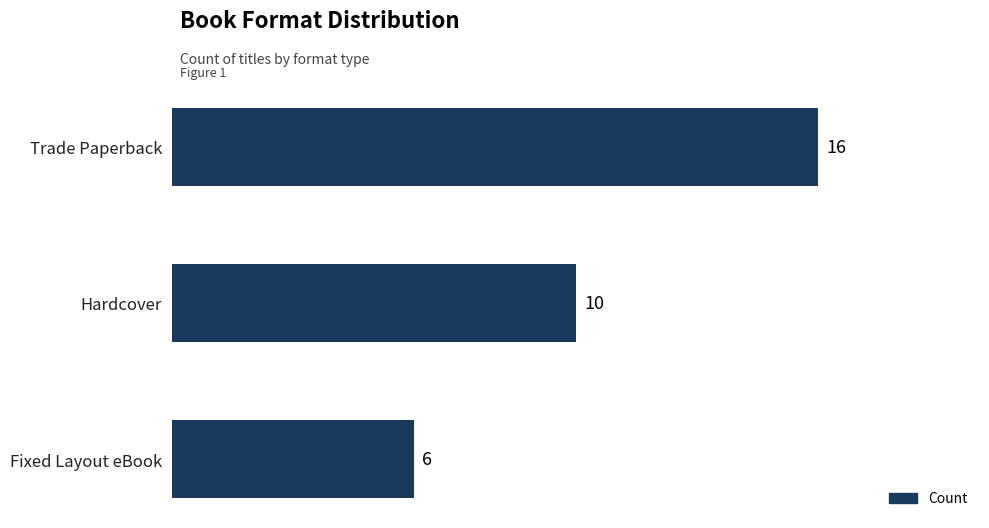

What is the change in value from Trade Paperback to Hardcover?

-6